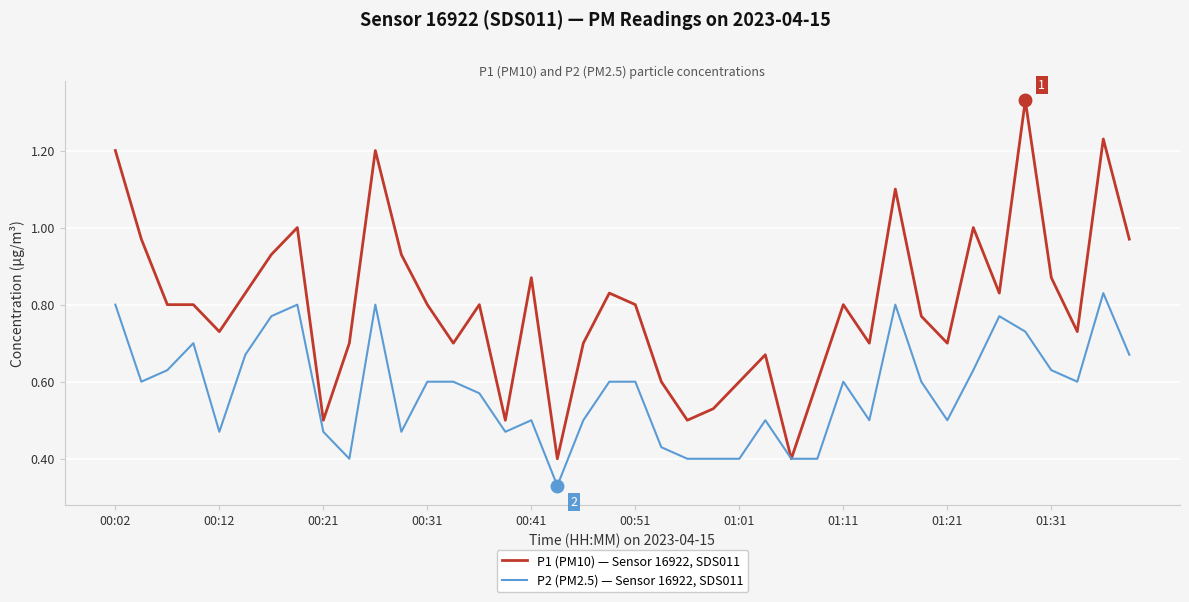

What are all the series names shown in the legend?

P1 (PM10) — Sensor 16922, SDS011, P2 (PM2.5) — Sensor 16922, SDS011